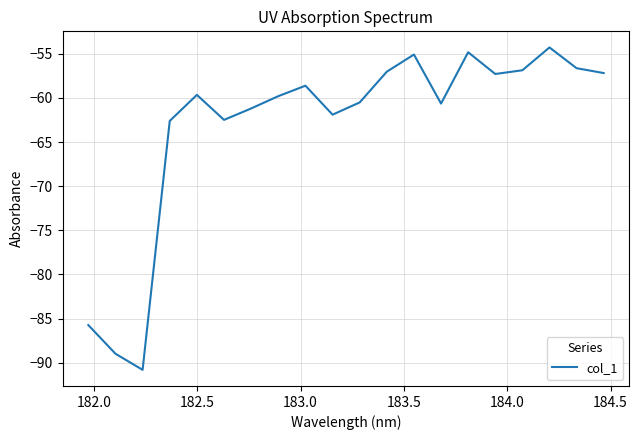

What is the minimum value shown in the chart?

-90.8